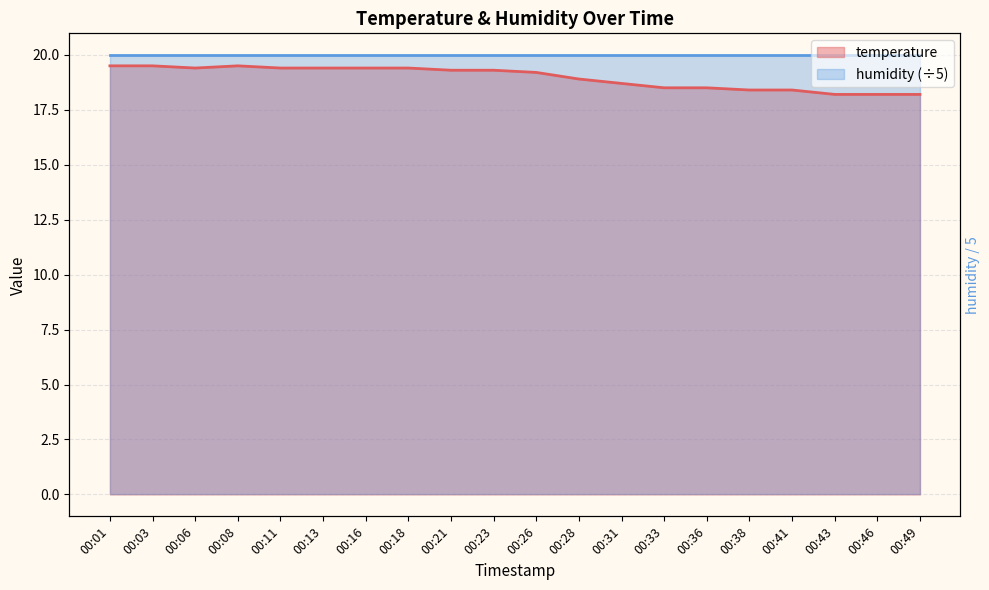

Rank the categories by value from lowest to highest.

00:43, 00:46, 00:49, 00:38, 00:41, 00:33, 00:36, 00:31, 00:28, 00:26, 00:21, 00:23, 00:06, 00:11, 00:13, 00:16, 00:18, 00:01, 00:03, 00:08